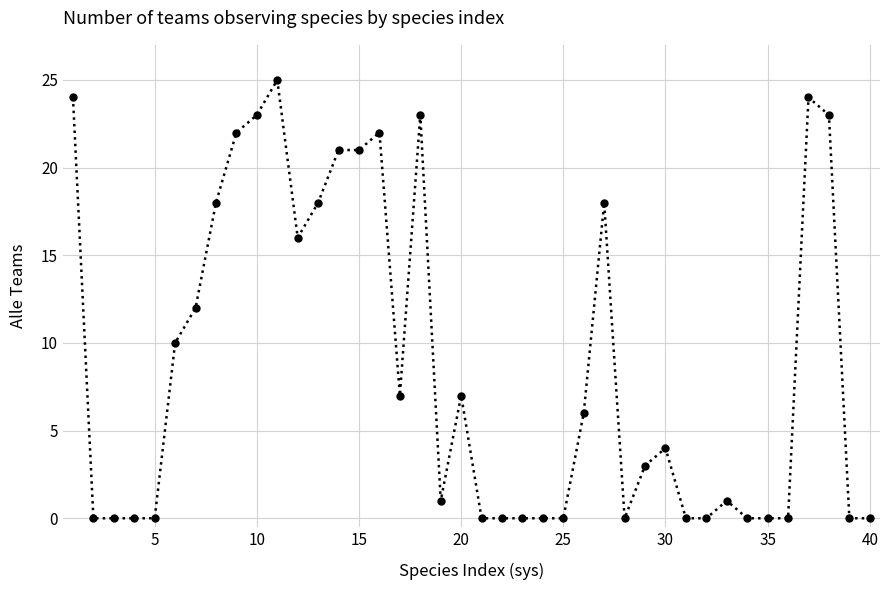

What is the difference between the maximum and minimum values?

25